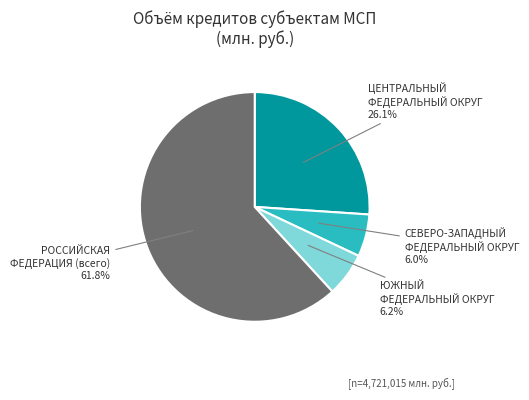

Which slice represents more than half of the pie?

РОССИЙСКАЯ ФЕДЕРАЦИЯ (всего)